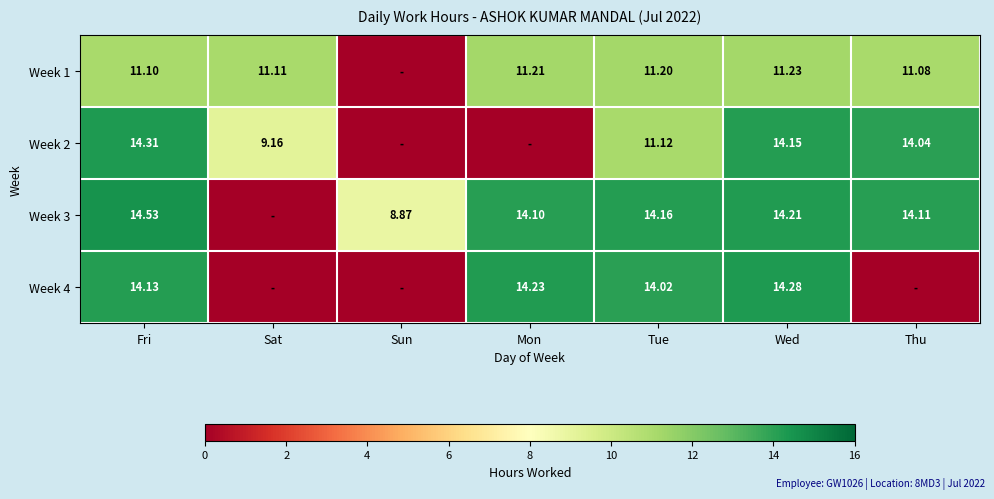

Is the value of Week 1 at Tue greater than the value of Week 3 at Fri?

No